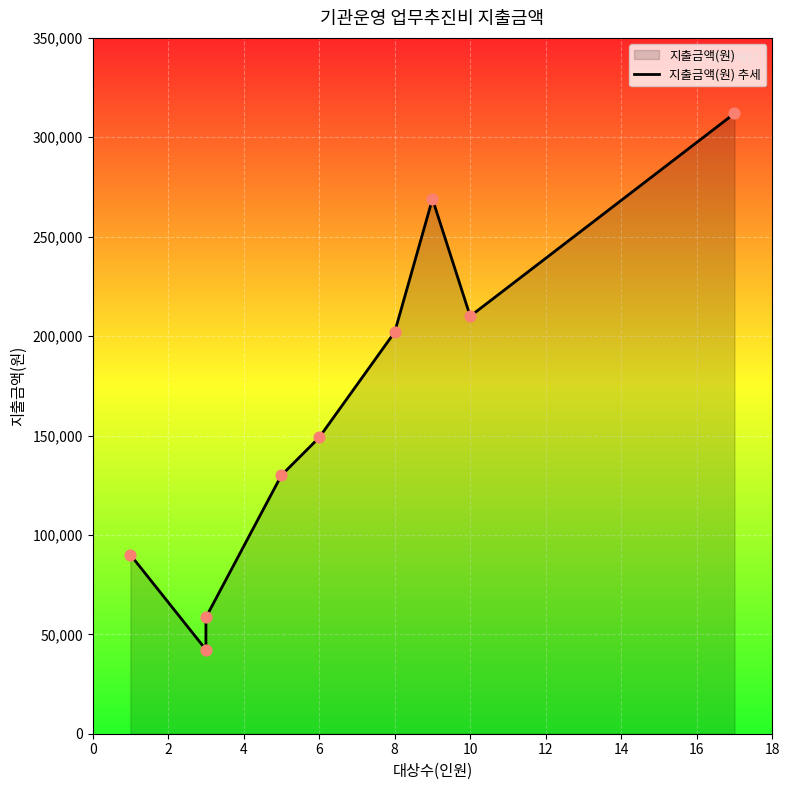

Between 16 and 12, which is larger?

16